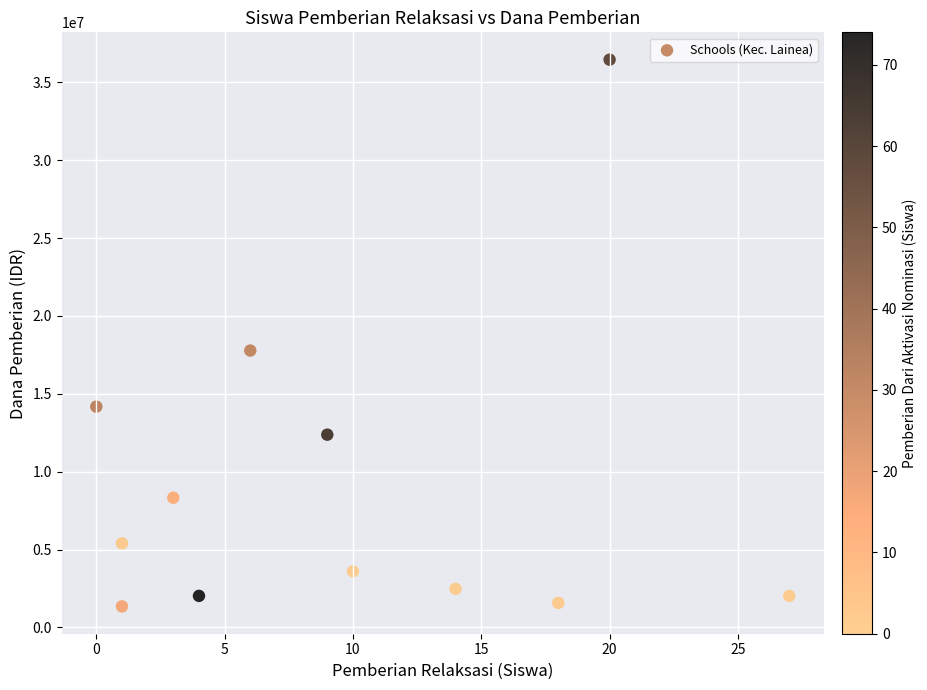

What is the average Y value?

8962500